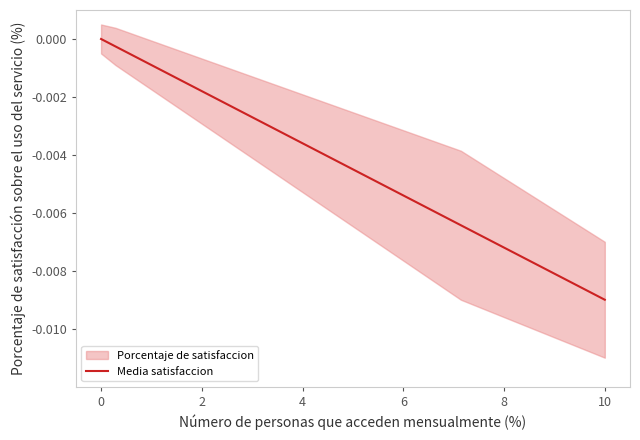

Is this an area chart (filled region under the line)?

No